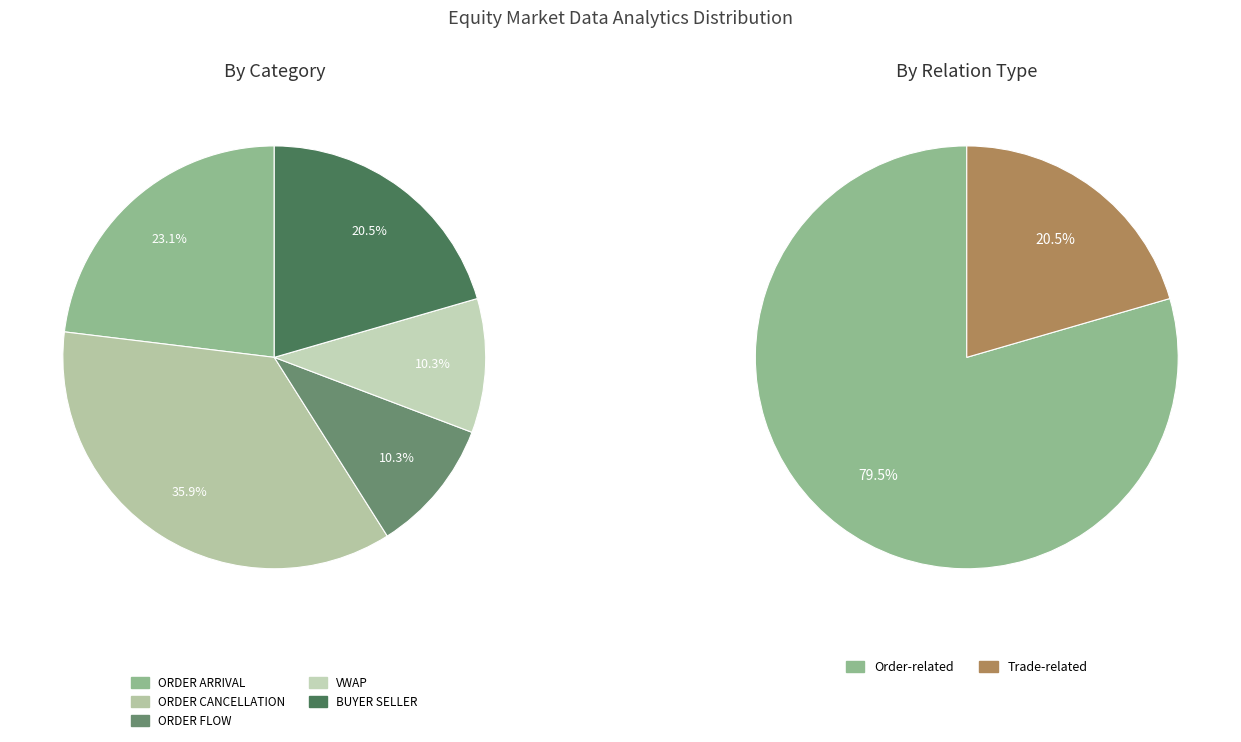

Is there any slice that represents more than half of the pie?

No